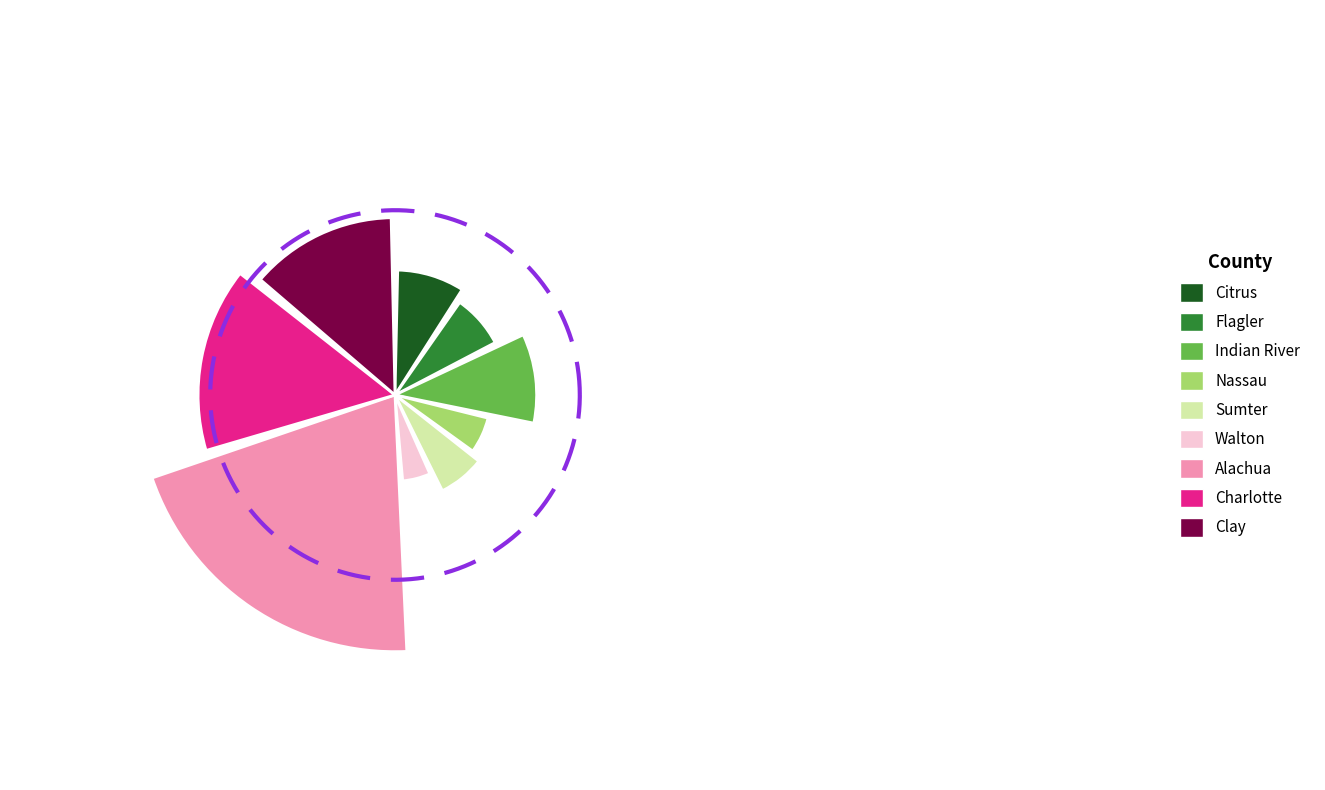

Do Walton and Citrus together represent more than half of the pie?

No